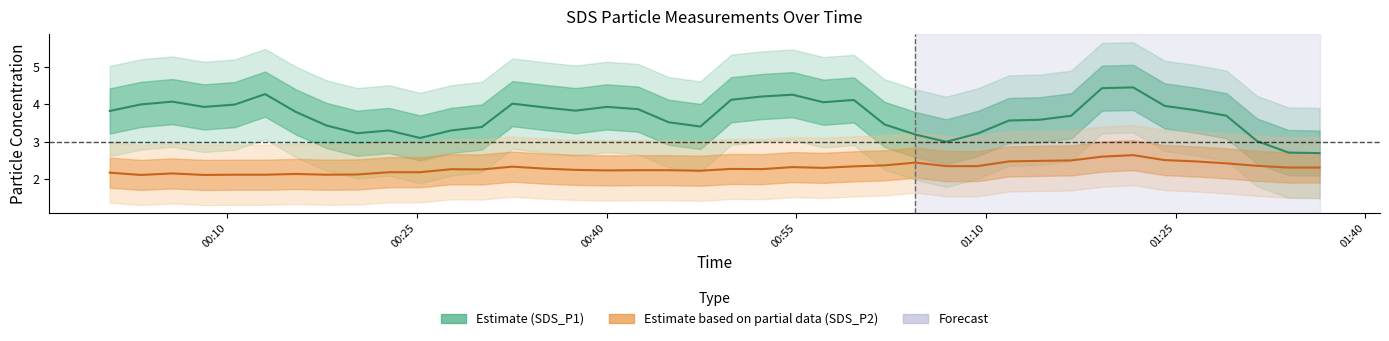

Does the chart have visible grid lines?

No